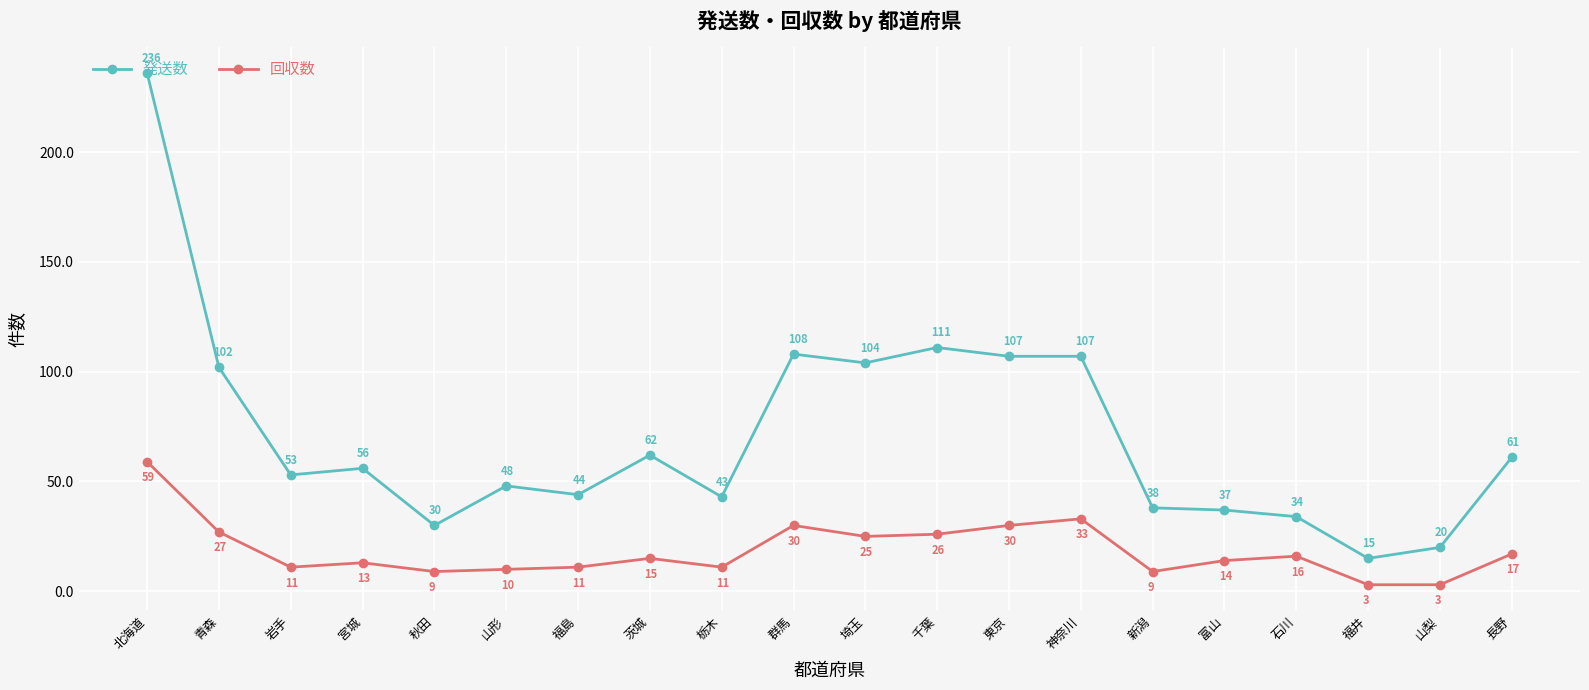

Count the number of data series in this chart.

2